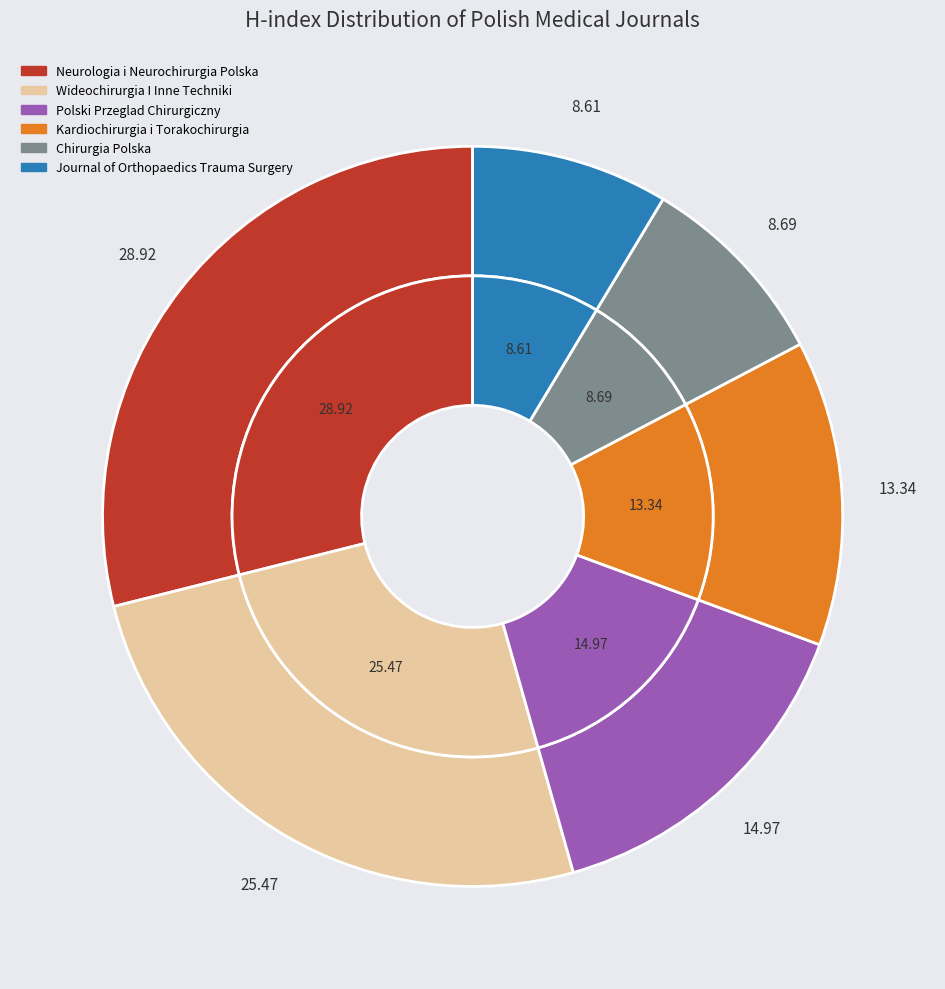

Is there a majority slice in this chart?

No